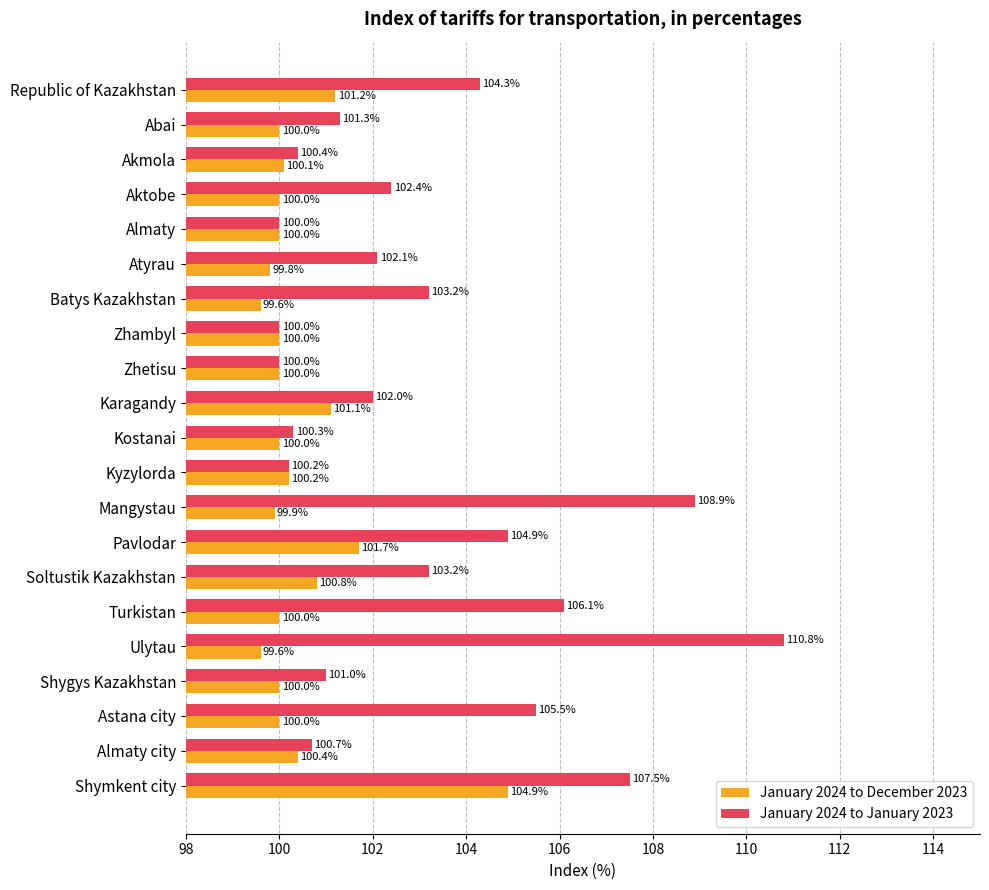

The value of January 2024 to January 2023 at Zhetisu is 100.0. True or false?

True